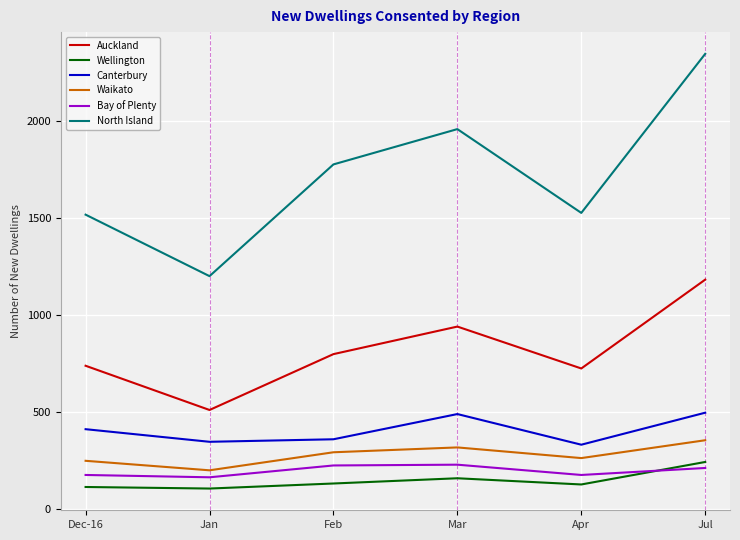

At which category is the sum across all series the highest?

Jul